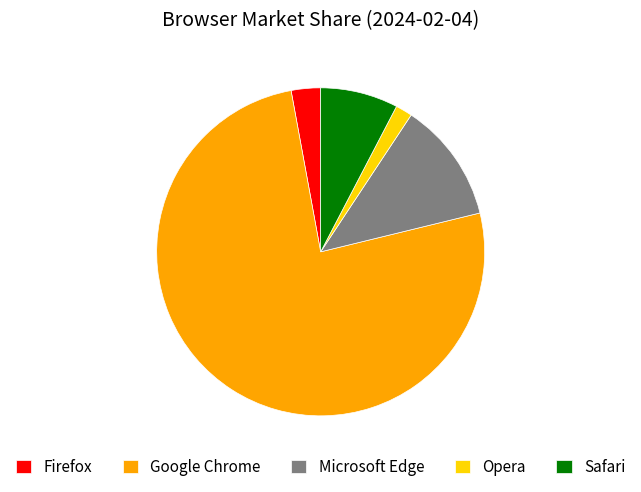

Rank the categories by value from lowest to highest.

Opera, Firefox, Safari, Microsoft Edge, Google Chrome